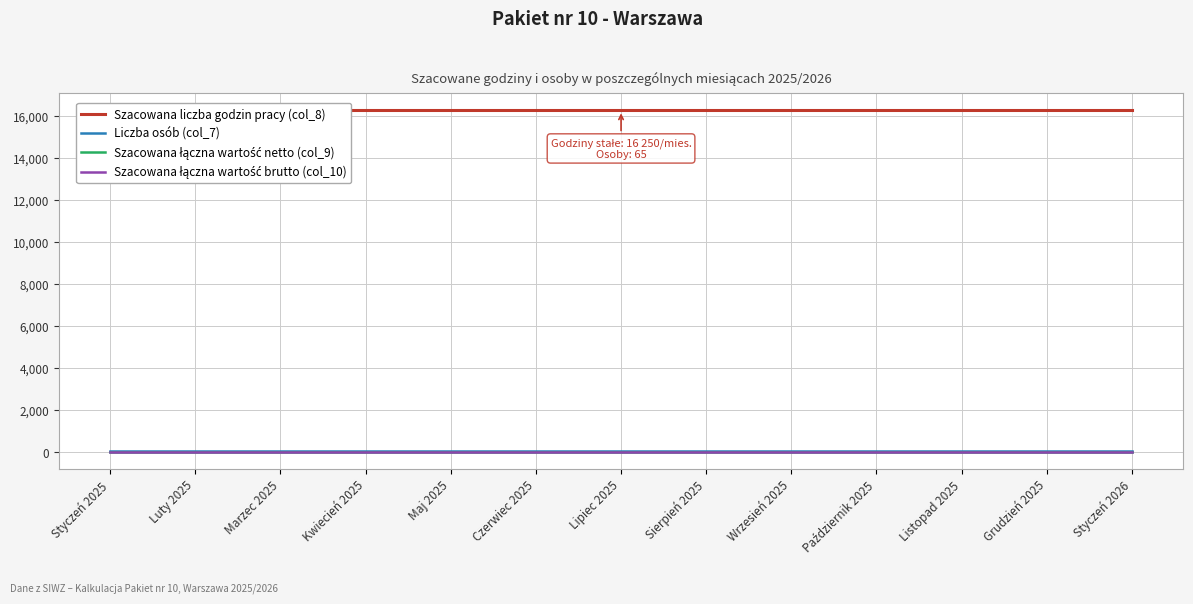

Is the value of Liczba osób (col_7) at Kwiecień 2025 greater than the value of Szacowana liczba godzin pracy (col_8) at Styczeń 2026?

No